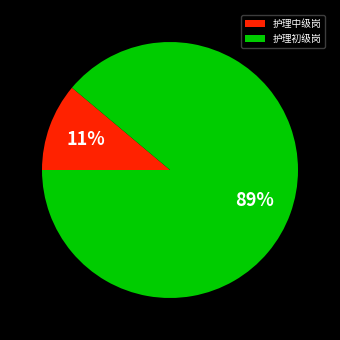

Between 护理中级岗 and 护理初级岗, which is larger?

护理初级岗